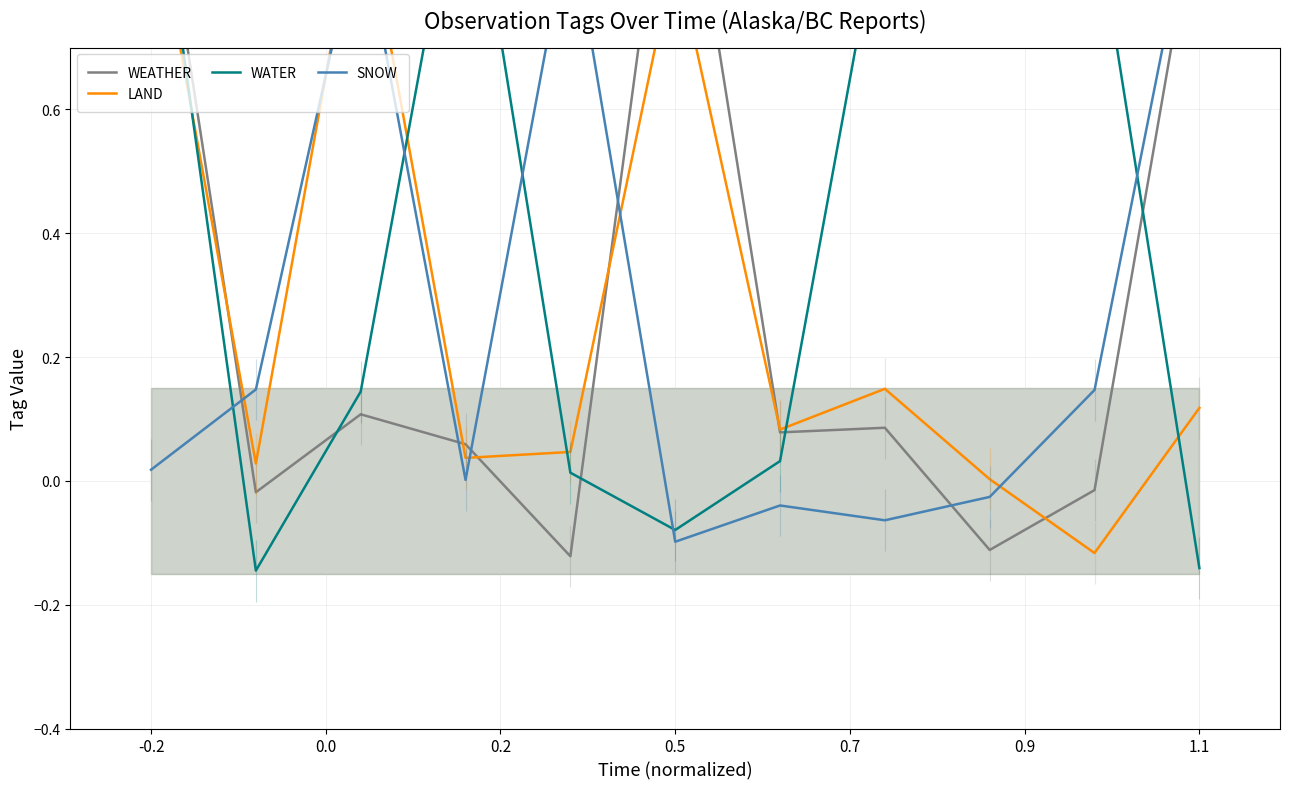

What is the difference between the WEATHER values at 0.9 and -0.2?

0.1